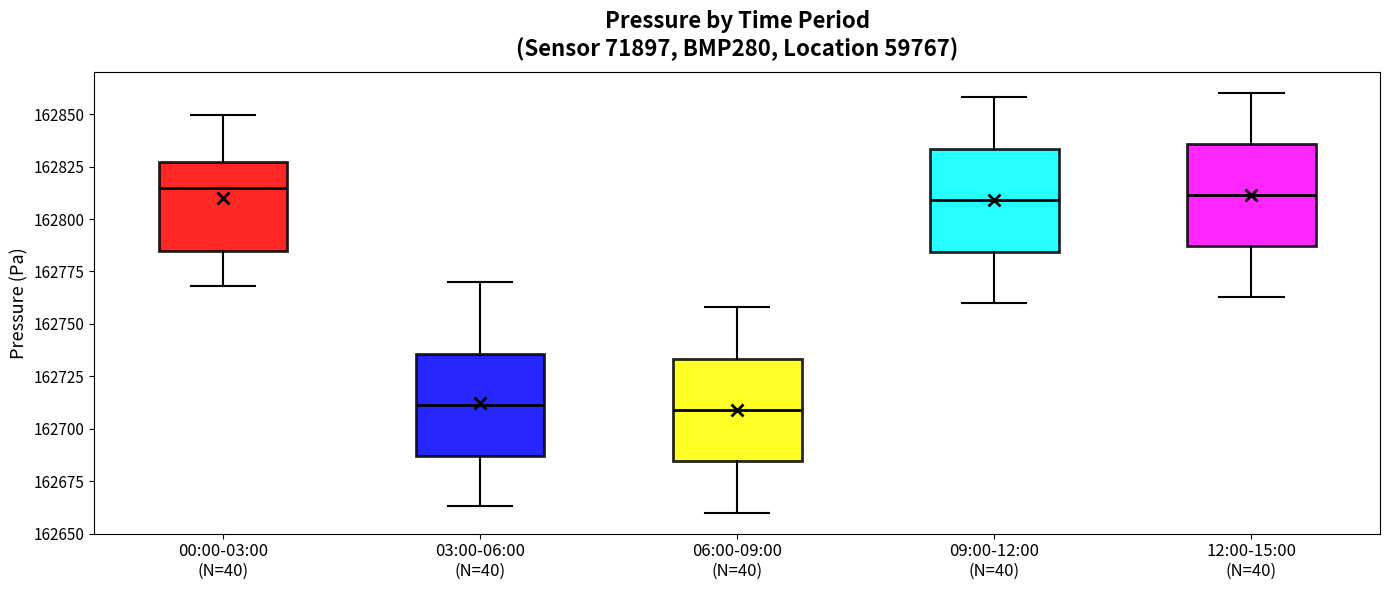

Reading left to right, transcribe this box plot: for each box, give where its median line is, the range the box spans, and where its two whiskers end, as read against the y-axis. The values are not printed on the chart, so give them approximately, as read against the axis.

00:00-03:00 (N=40): median 162815, box 162785 to 162825, whiskers 162770 to 162850
03:00-06:00 (N=40): median 162710, box 162685 to 162735, whiskers 162665 to 162770
06:00-09:00 (N=40): median 162710, box 162685 to 162735, whiskers 162660 to 162760
09:00-12:00 (N=40): median 162810, box 162785 to 162835, whiskers 162760 to 162860
12:00-15:00 (N=40): median 162810, box 162785 to 162835, whiskers 162765 to 162860